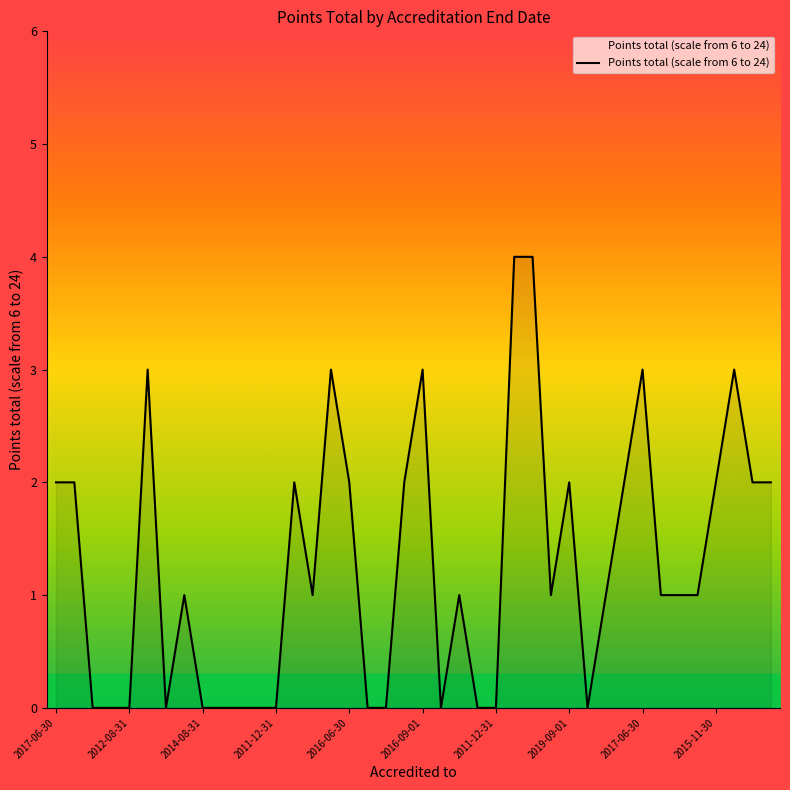

What is the difference between the maximum and second lowest values?

4